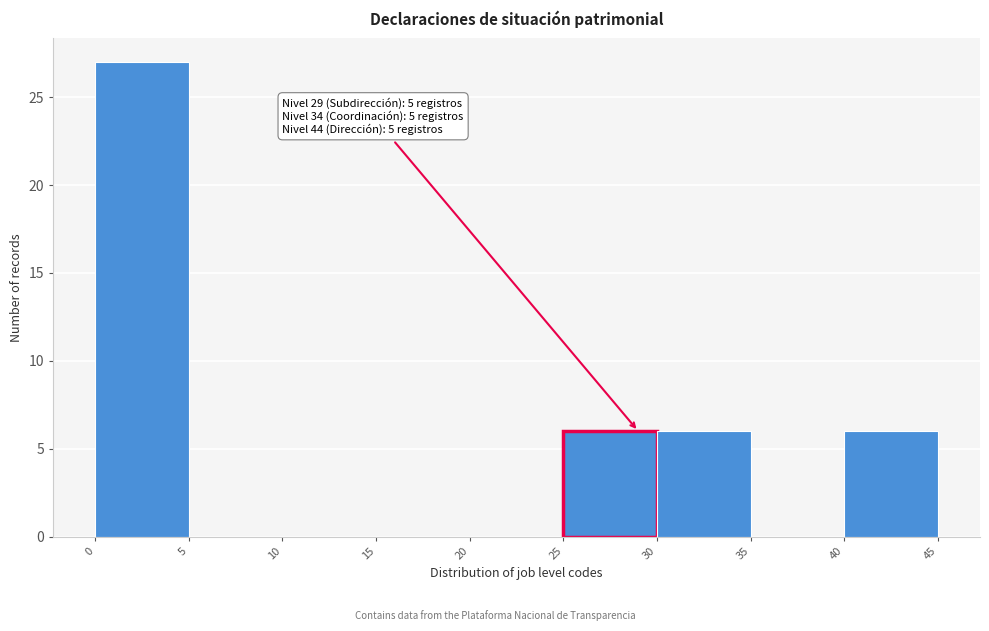

Which range on the x-axis has the tallest bar?

0 to 5